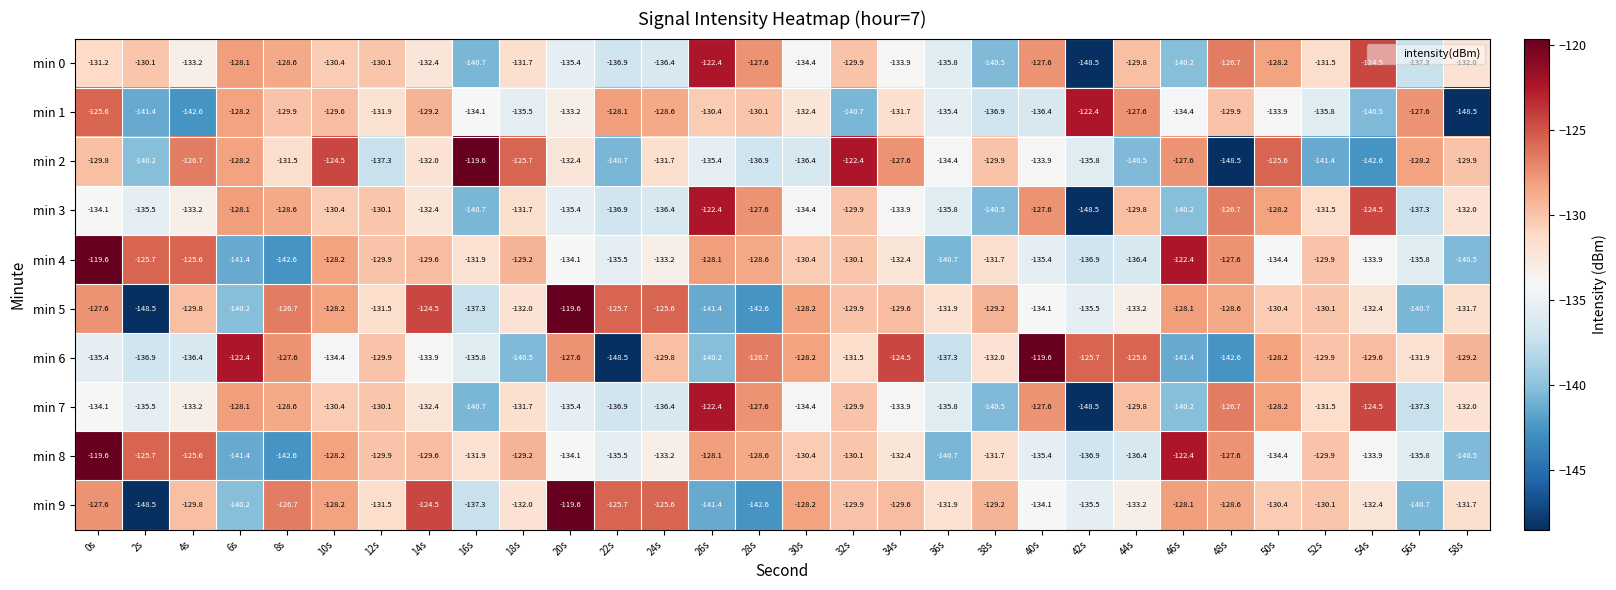

What is the spread (max minus min) of values at 14s?

9.4